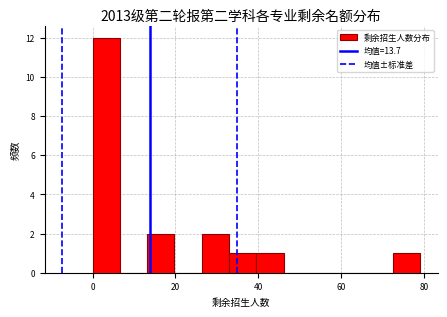

Around what value on the x-axis is the tallest bar? Give the approximate position of its centre, as read against the axis.

4